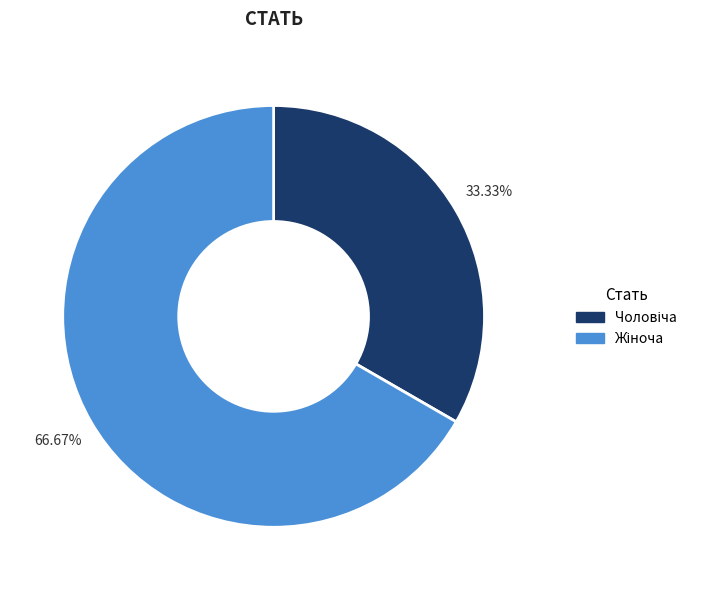

Count the number of slices in the pie.

2